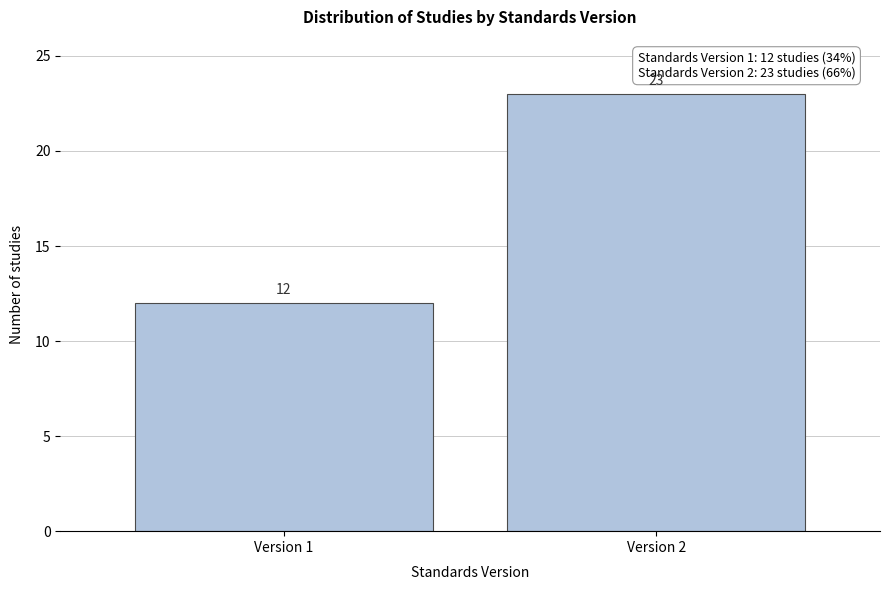

Reading right to left, list all the values displayed in this chart.

Version 2=23	Version 1=12